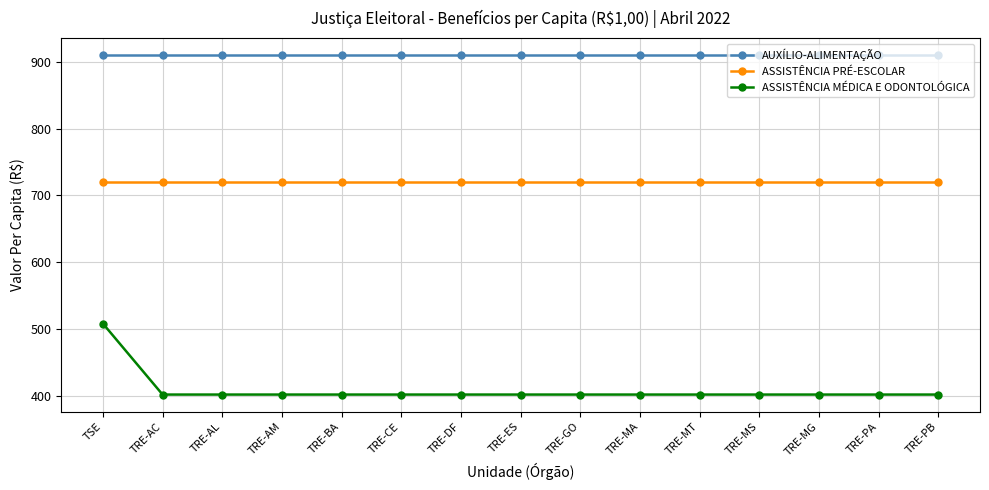

The value of AUXÍLIO-ALIMENTAÇÃO at TRE-AL is 230.9. True or false?

False